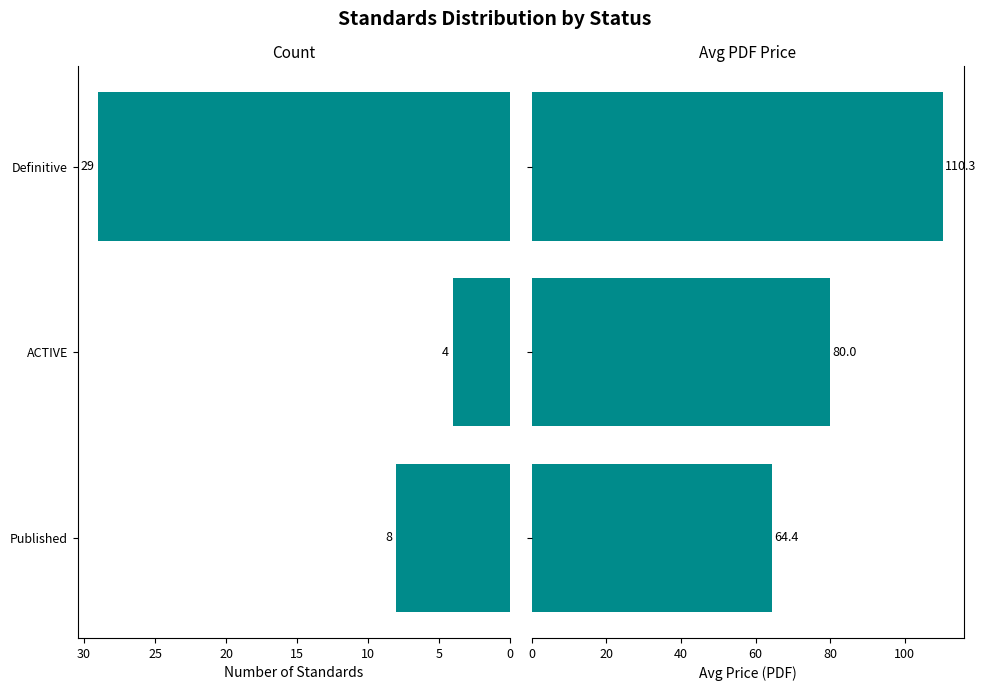

What are all the series names shown in the legend?

Count, Avg PDF Price